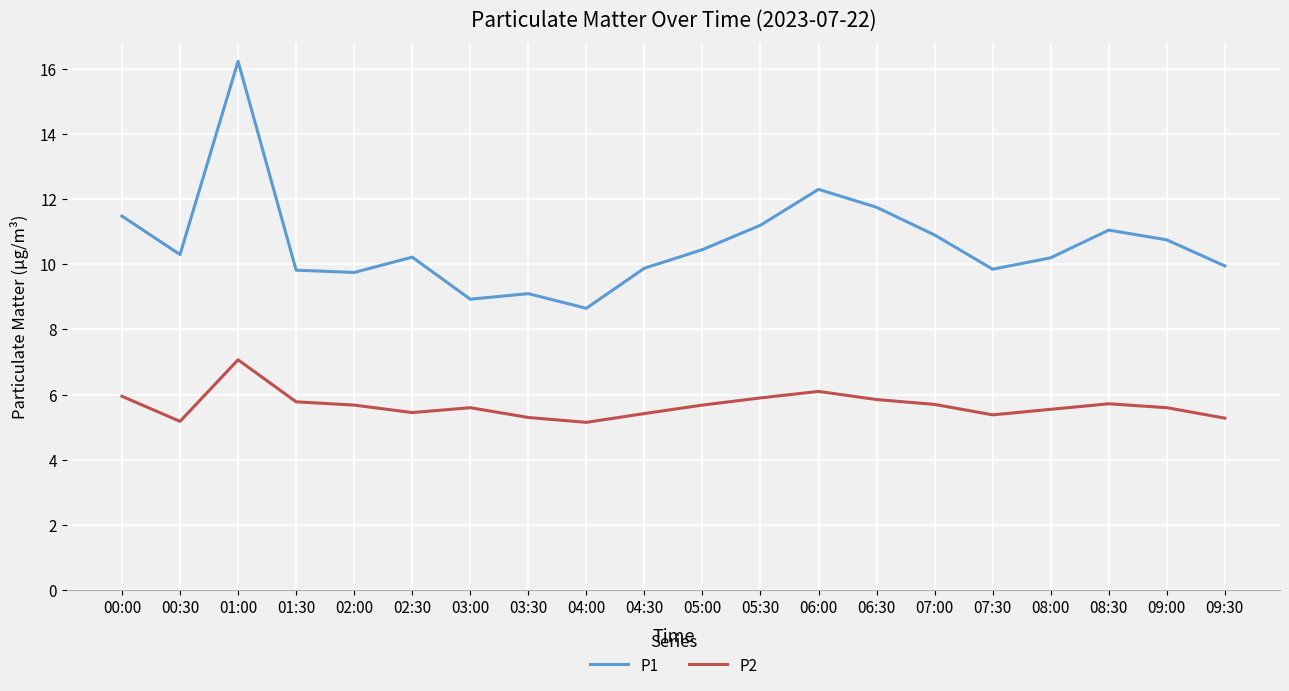

Which series has the largest range (max minus min)?

P1